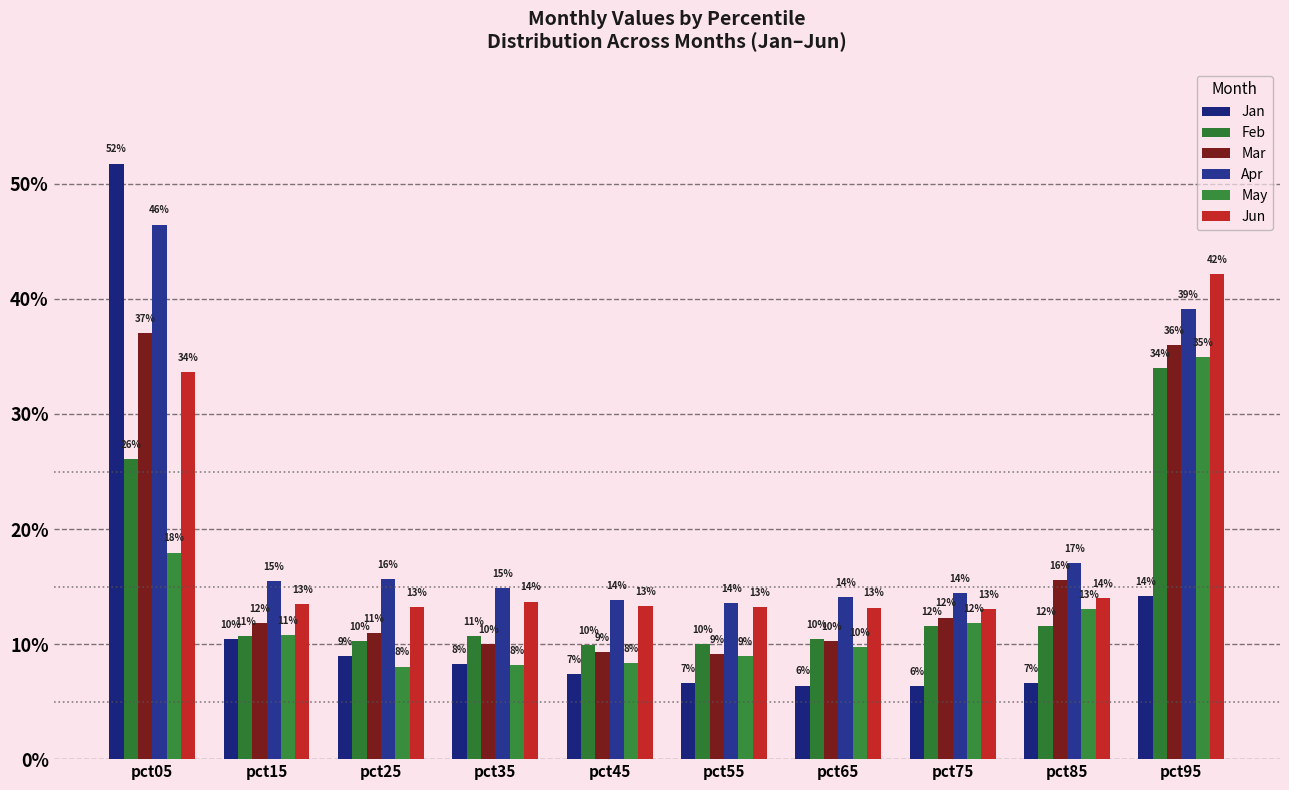

Reading right to left, list all the values displayed in this chart.

Jan: 0.1	0.1	0.1	0.1	0.1	0.1	0.1	0.1	0.1	0.5
Feb: 0.3	0.1	0.1	0.1	0.1	0.1	0.1	0.1	0.1	0.3
Mar: 0.4	0.2	0.1	0.1	0.1	0.1	0.1	0.1	0.1	0.4
Apr: 0.4	0.2	0.1	0.1	0.1	0.1	0.1	0.2	0.2	0.5
May: 0.3	0.1	0.1	0.1	0.1	0.1	0.1	0.1	0.1	0.2
Jun: 0.4	0.1	0.1	0.1	0.1	0.1	0.1	0.1	0.1	0.3